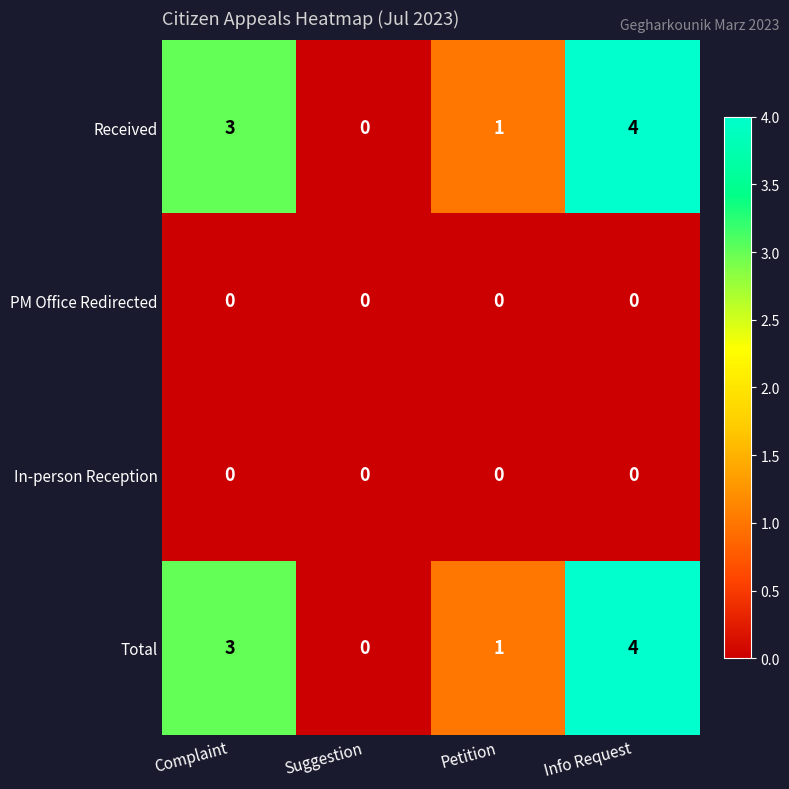

List the labels in order of Received value, smallest first.

Suggestion, Petition, Complaint, Info Request